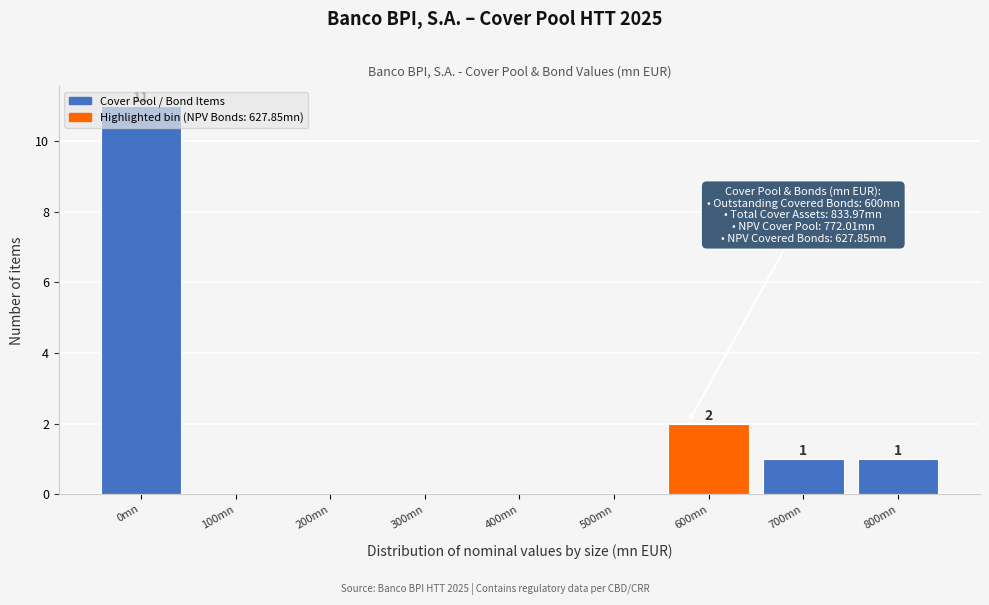

What is the maximum value shown in the chart?

11